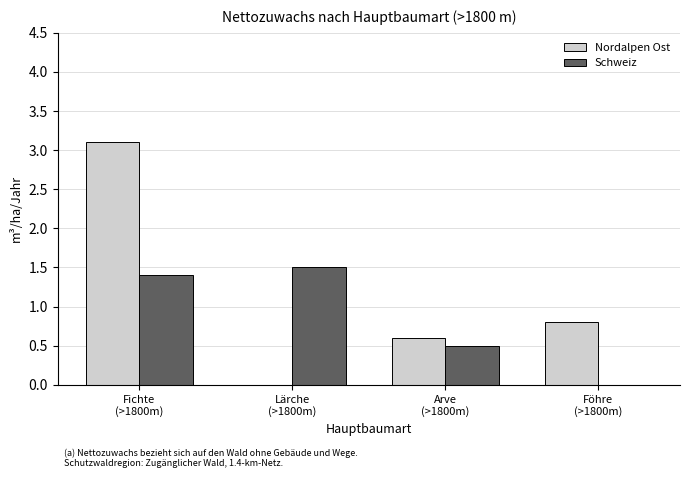

What is the sum of all Nordalpen Ost values?

4.5